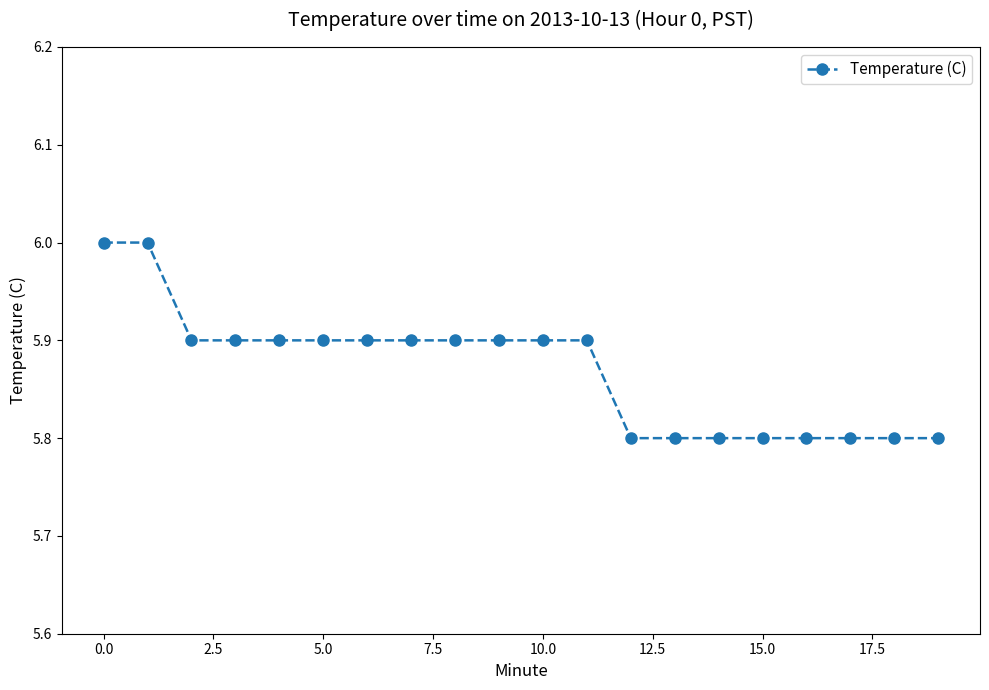

What is the value of the 17th point from the left?

5.8